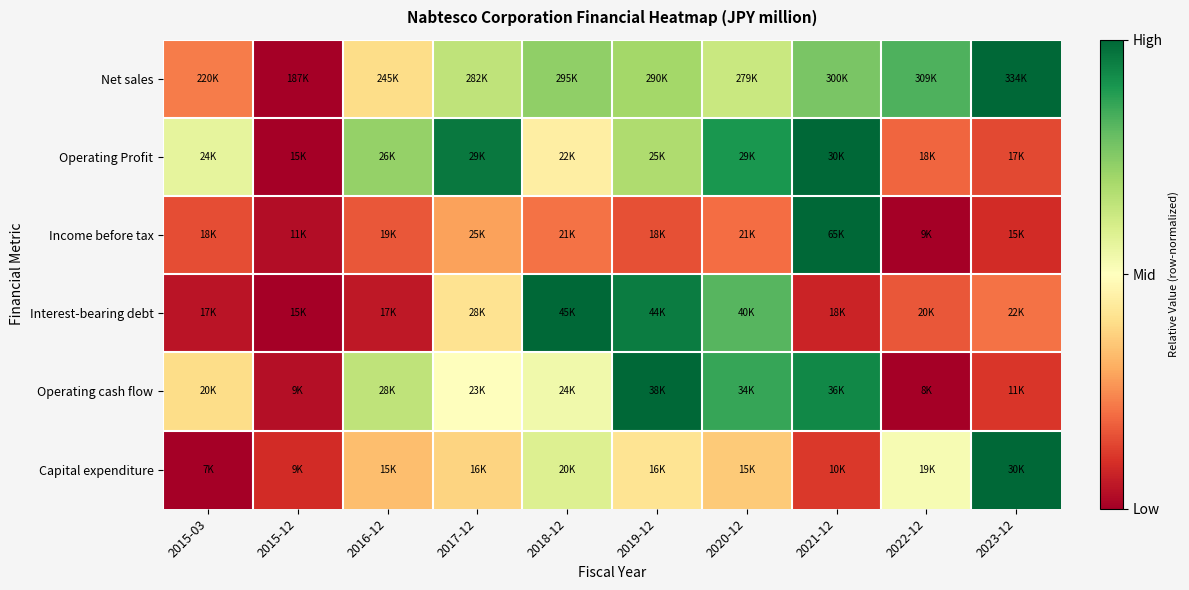

At 2016-12, list the series in order from smallest to largest.

Interest-bearing debt, Income before tax, Capital expenditure, Net sales, Operating cash flow, Operating Profit